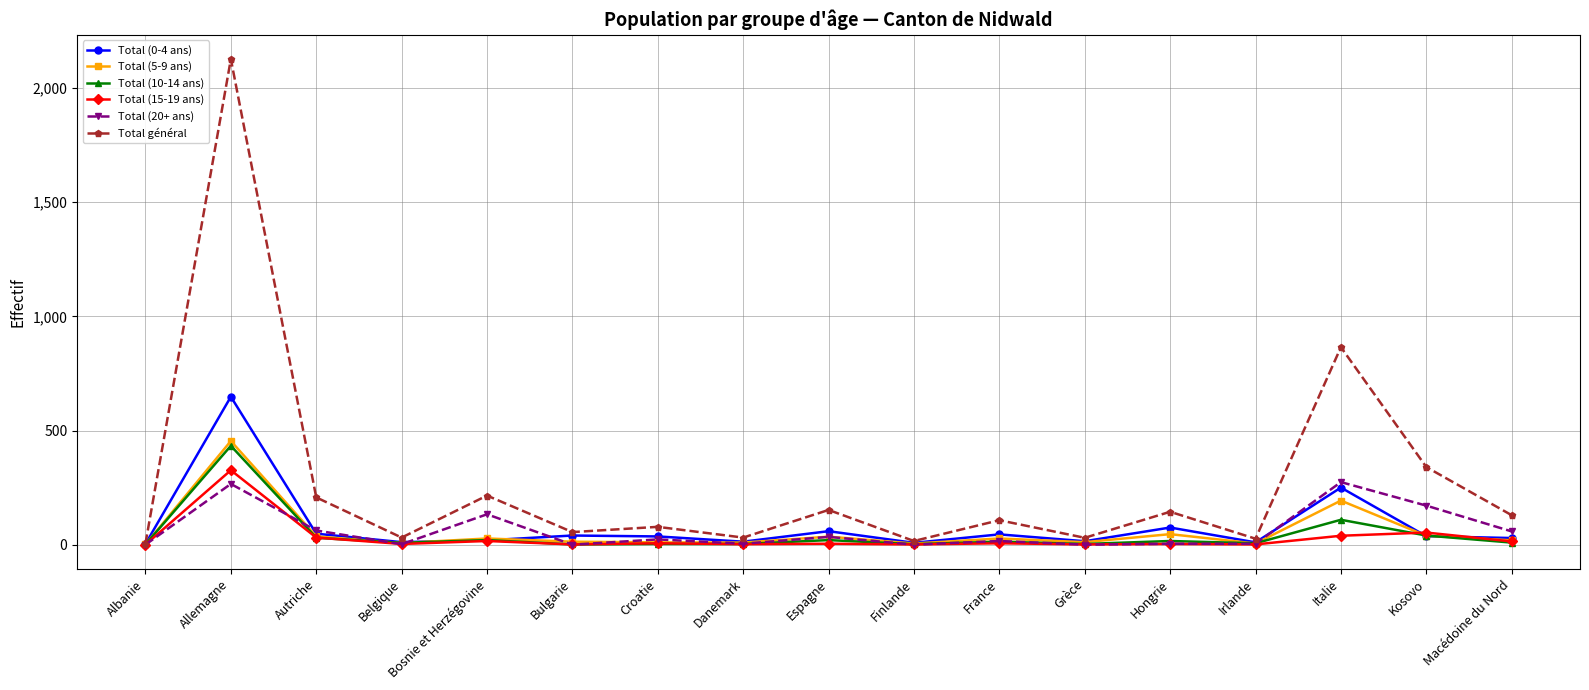

Where does the Total général series first go above 107?

Allemagne